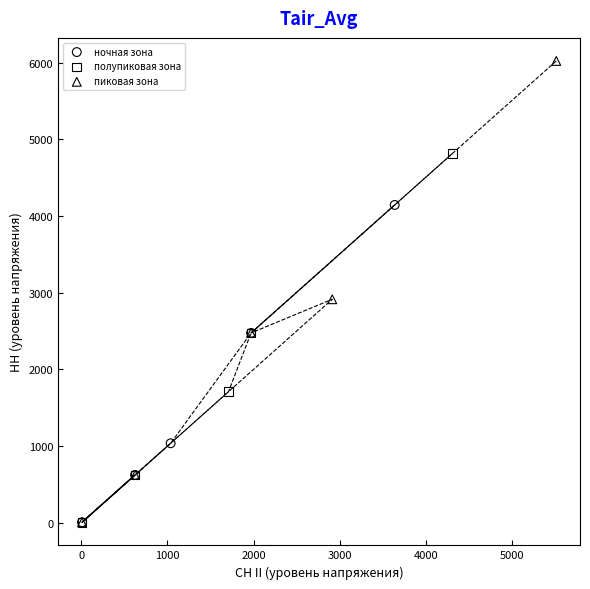

Which series reaches the maximum Y coordinate?

пиковая зона